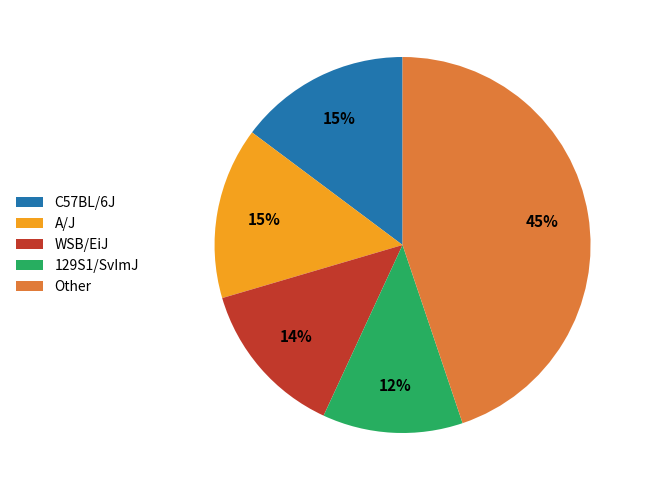

Approximately how many times larger is the value at 129S1/SvImJ compared to A/J?

0.8